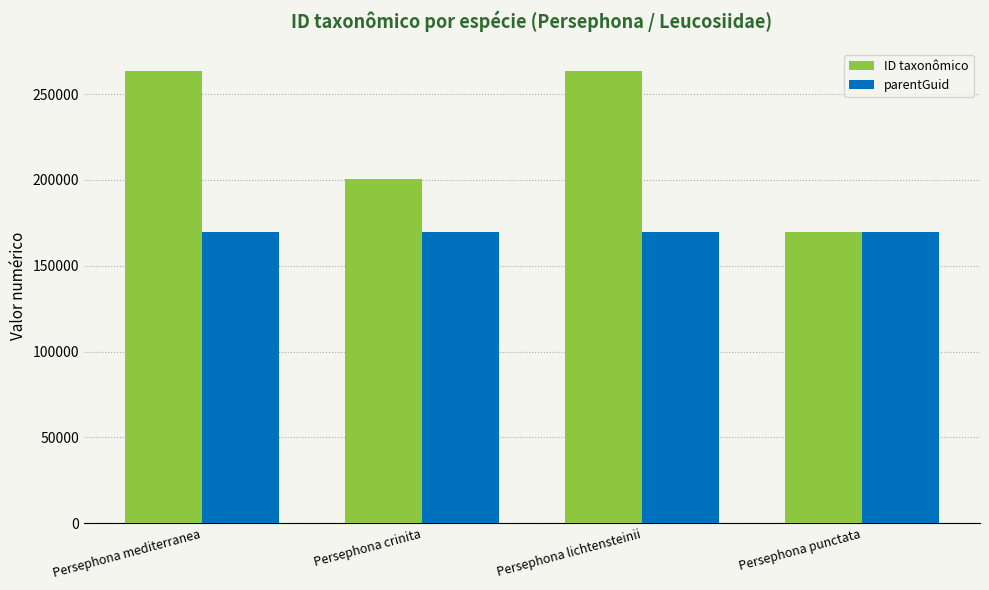

Rank the series by their maximum value, from lowest to highest.

parentGuid, ID taxonômico